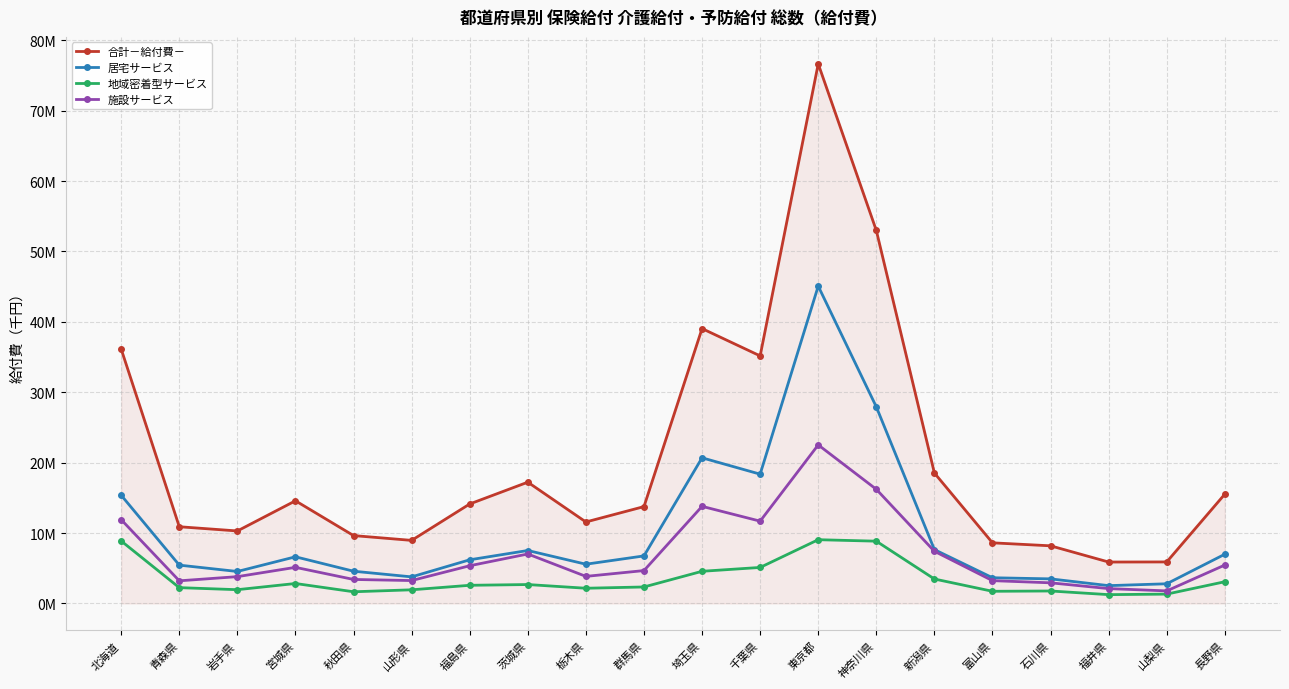

Reading left to right, what are all the values shown in this chart?

合計－給付費－: 36128491.0	10894951.3	10295725.3	14581164.6	9638458.3	8956123.1	14129238.6	17225778.2	11570864.1	13756376.6	39043711.8	35163960.3	76648521.8	52983476.7	18525909.6	8609095.9	8184431.3	5880512.4	5894905.1	15526207.7
居宅サービス: 15362018.5	5440468.2	4538508.8	6624831.5	4575811.0	3772007.6	6199257.8	7519121.1	5571437.2	6750485.4	20686927.4	18363108.7	45074781.7	27926595.1	7647329.7	3647885.9	3488897.4	2527090.5	2791066.9	6990680.6
地域密着型サービス: 8868622.8	2242085.3	1952396.5	2830742.5	1656600.8	1935331.4	2576433.6	2683194.3	2157158.8	2338695.9	4565419.0	5112950.5	9052778.1	8843716.6	3469704.8	1724591.5	1767474.6	1247928.5	1322637.7	3082509.8
施設サービス: 11897849.7	3212397.8	3804819.9	5125590.6	3406046.5	3248784.2	5353547.1	7023462.8	3842268.1	4667195.3	13791365.5	11687901.2	22520962.0	16213165.0	7408875.2	3236618.6	2928059.4	2105493.5	1781200.6	5453017.3